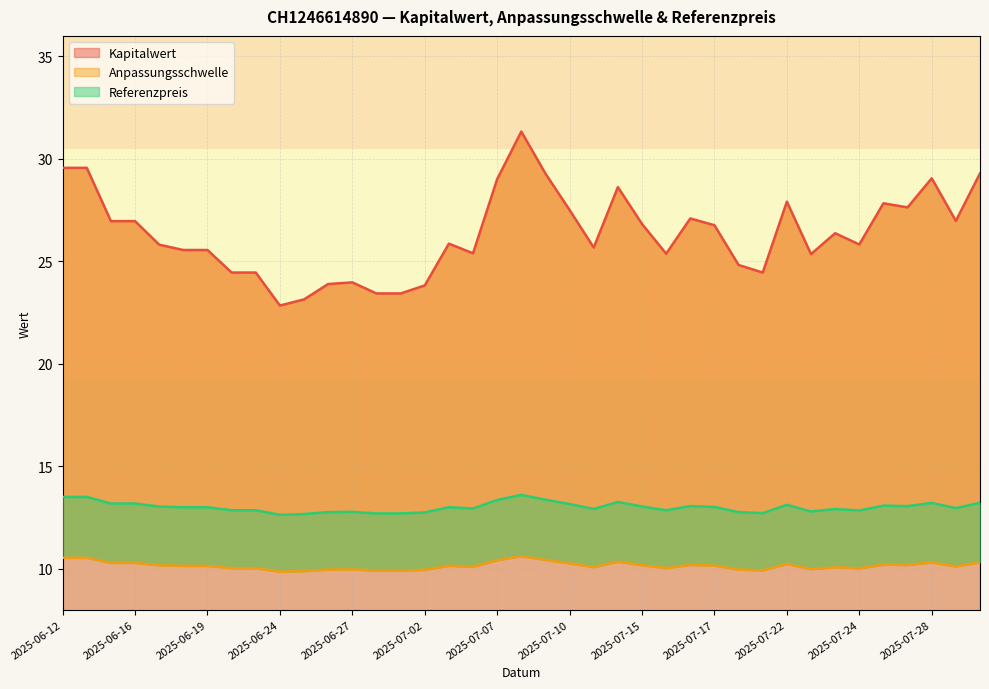

True or false: Kapitalwert has a value of 32.7 at 2025-06-24.

False